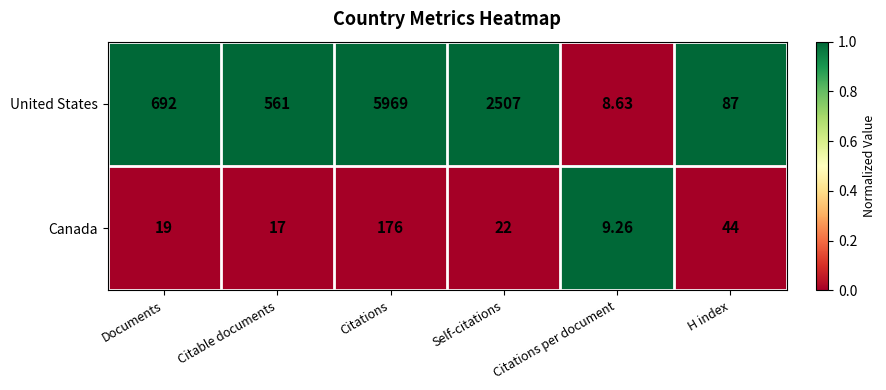

At which category does the chart reach its peak across all series?

Citations